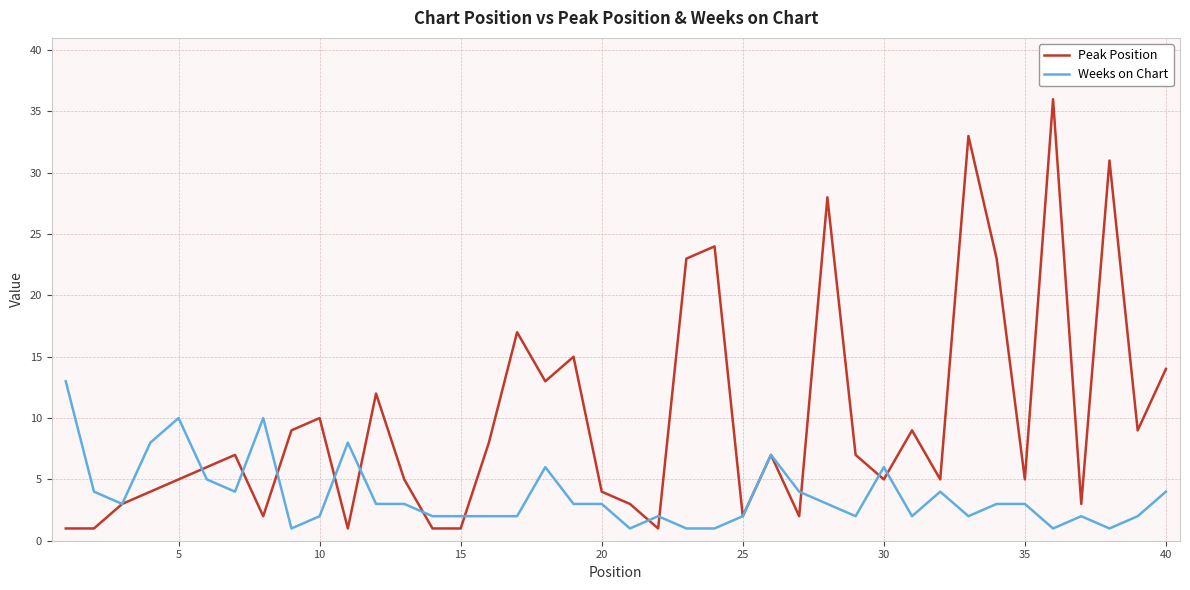

Which series has the widest spread of values?

Peak Position